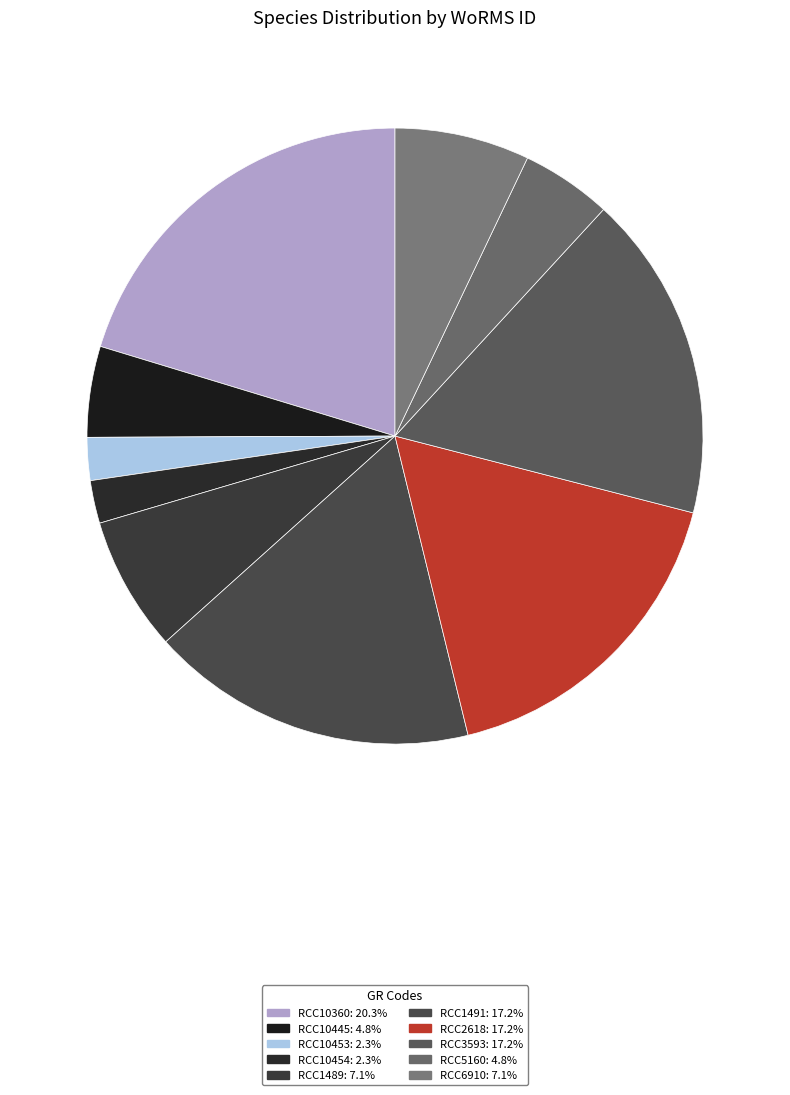

Approximately how many times larger is the value at RCC10445 compared to RCC2618?

0.3